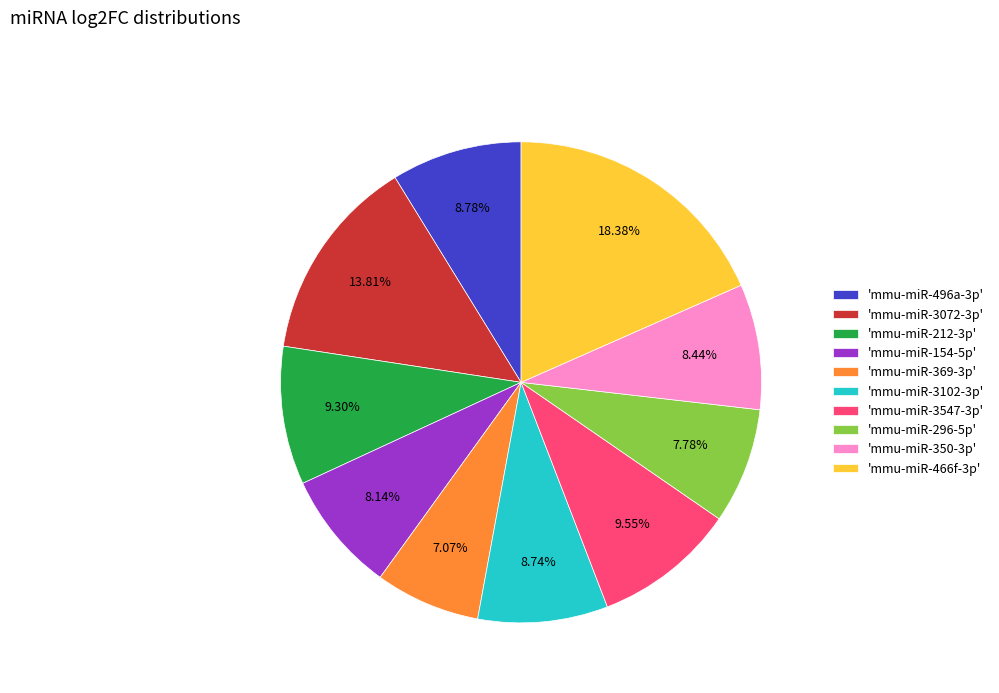

How many segments does this pie chart have?

10